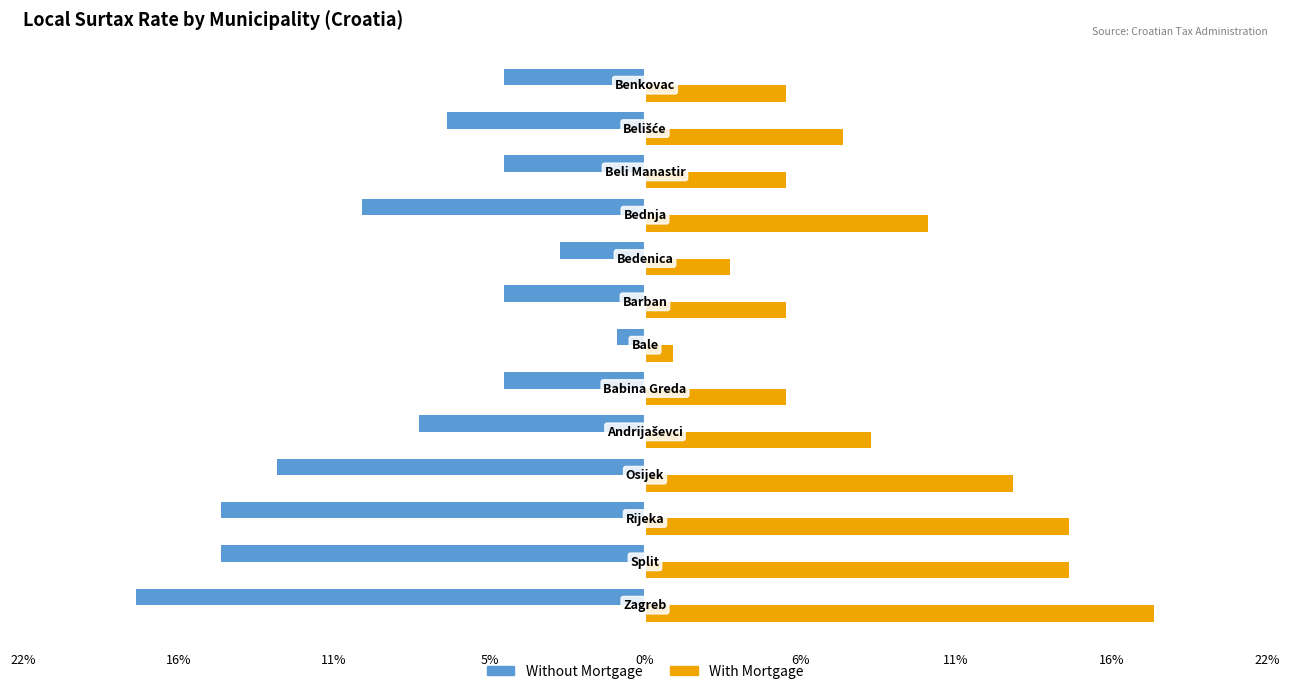

What are all the series names shown in the legend?

Without Mortgage, With Mortgage